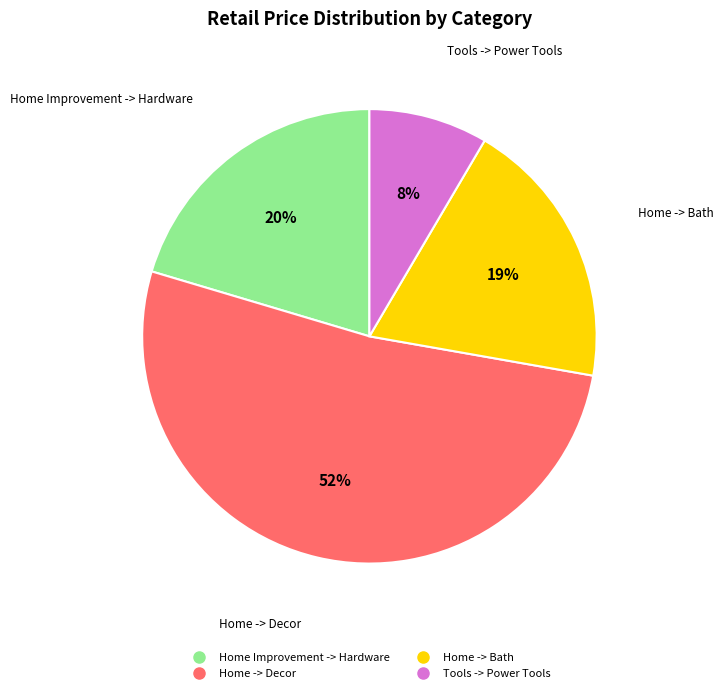

The Home -> Bath slice represents 19% of the pie. True or false?

True